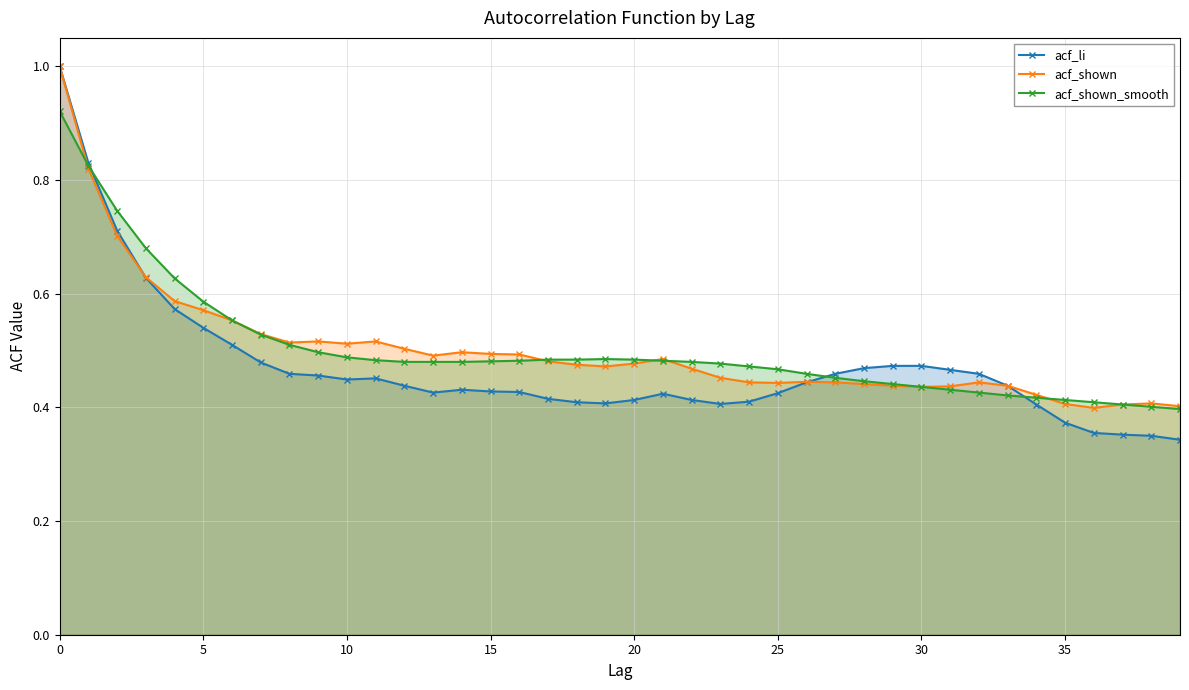

What is the minimum value shown in the chart?

0.3